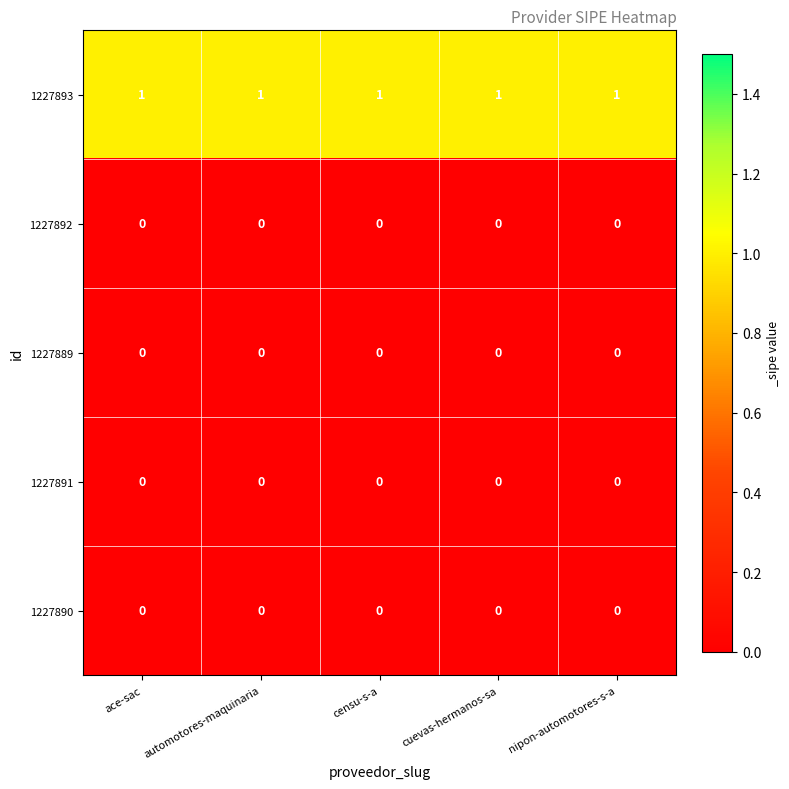

At how many categories does at least one series exceed 0?

5